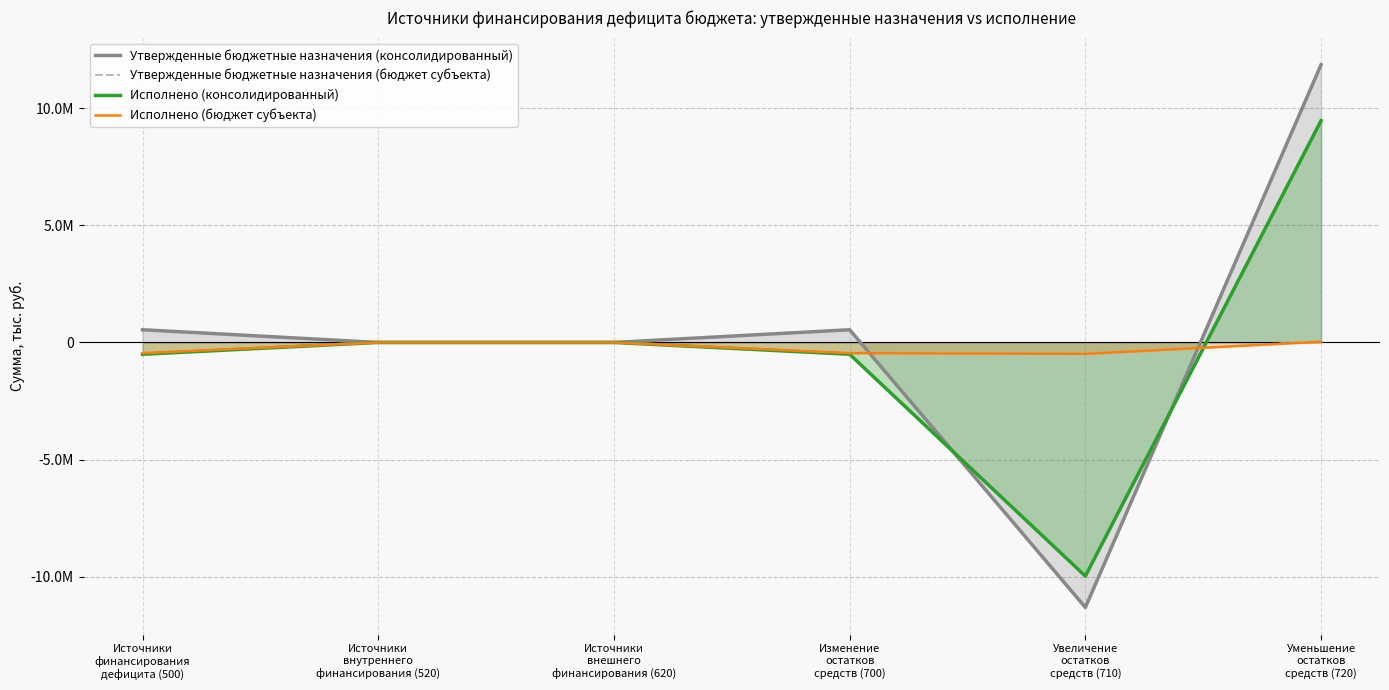

Rank the series by their maximum value, from lowest to highest.

Исполнено (бюджет субъекта), Утвержденные бюджетные назначения (бюджет субъекта), Исполнено (консолидированный), Утвержденные бюджетные назначения (консолидированный)